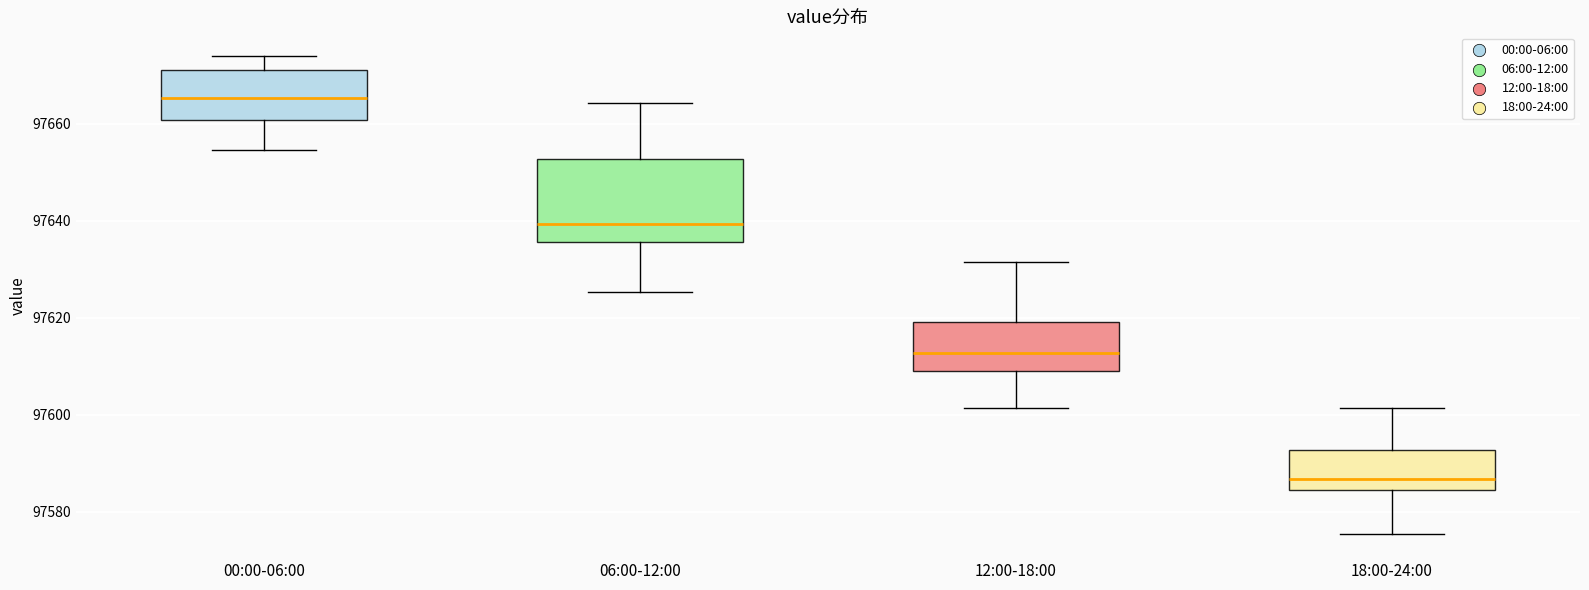

Reading left to right, transcribe this box plot: for each box, give where its median line is, the range the box spans, and where its two whiskers end, as read against the y-axis. The values are not printed on the chart, so give them approximately, as read against the axis.

00:00-06:00: median 97666, box 97660 to 97672, whiskers 97654 to 97674
06:00-12:00: median 97640, box 97636 to 97652, whiskers 97626 to 97664
12:00-18:00: median 97612, box 97610 to 97620, whiskers 97602 to 97632
18:00-24:00: median 97586, box 97584 to 97592, whiskers 97576 to 97602